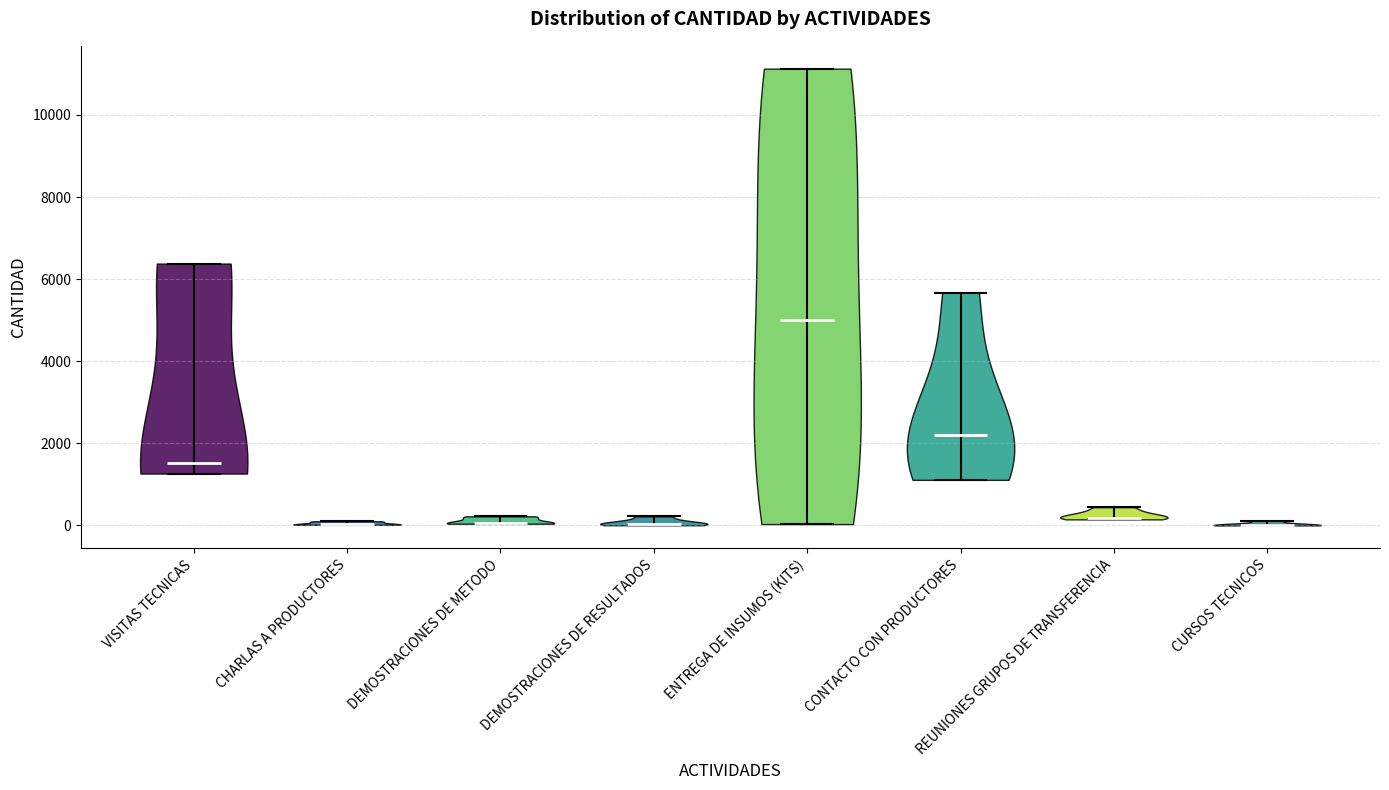

What is the lowest point the violin for ENTREGA DE INSUMOS (KITS) reaches on the y-axis? The values are not printed on the chart, so give them approximately, as read against the axis.

0